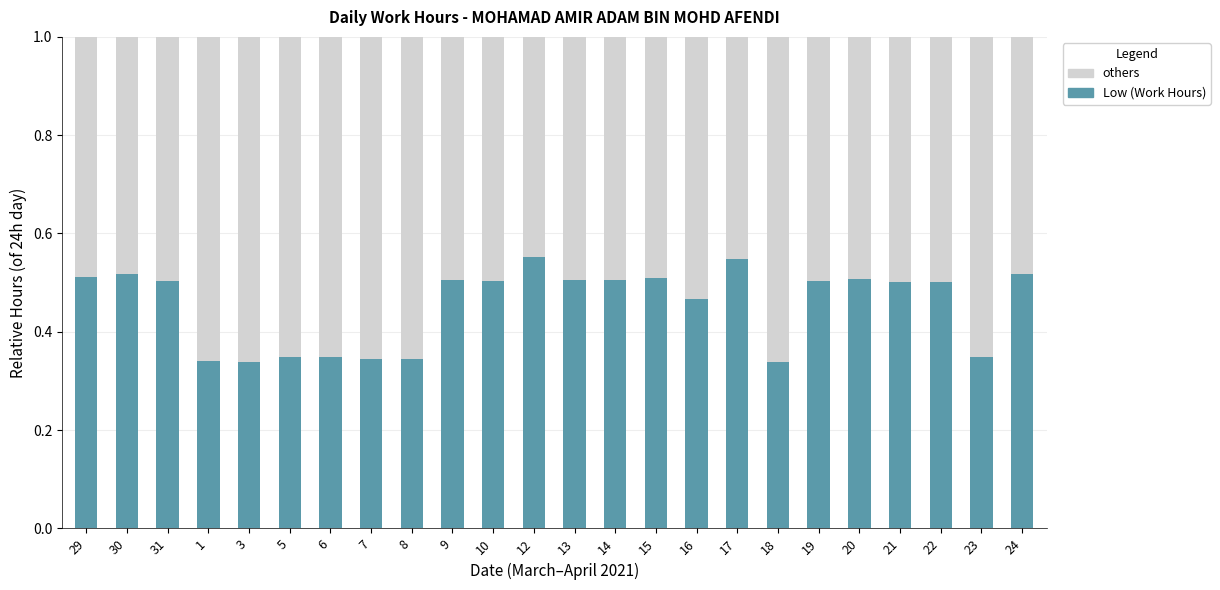

The Low (Work Hours) series shows 0.3 at 21. True or false?

False